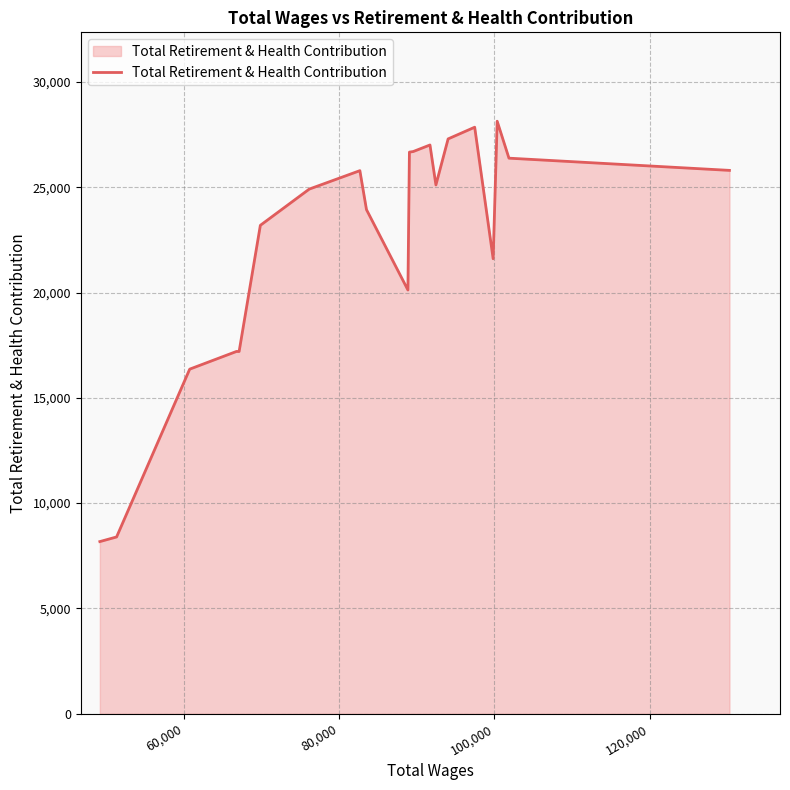

What is the maximum value shown in the chart?

28136